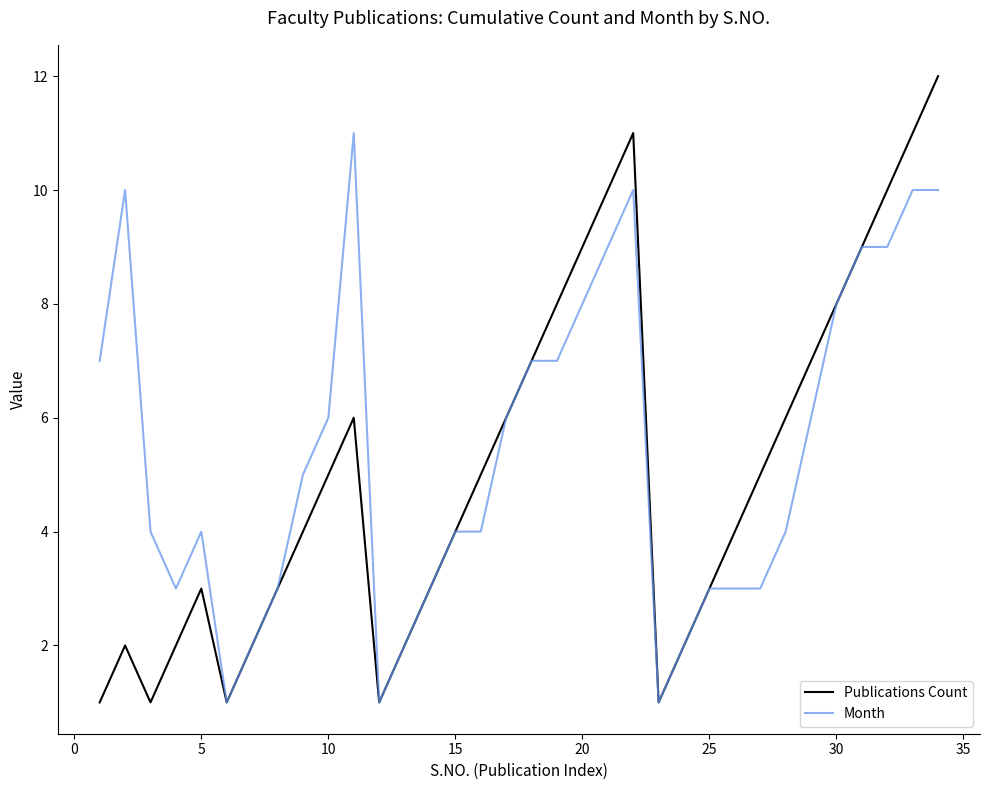

Which series has the widest spread of values?

Publications Count